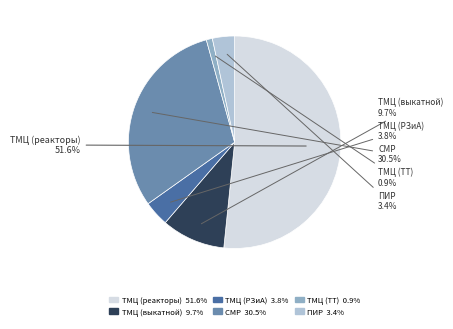

What is the largest slice in the pie chart?

ТМЦ (реакторы)